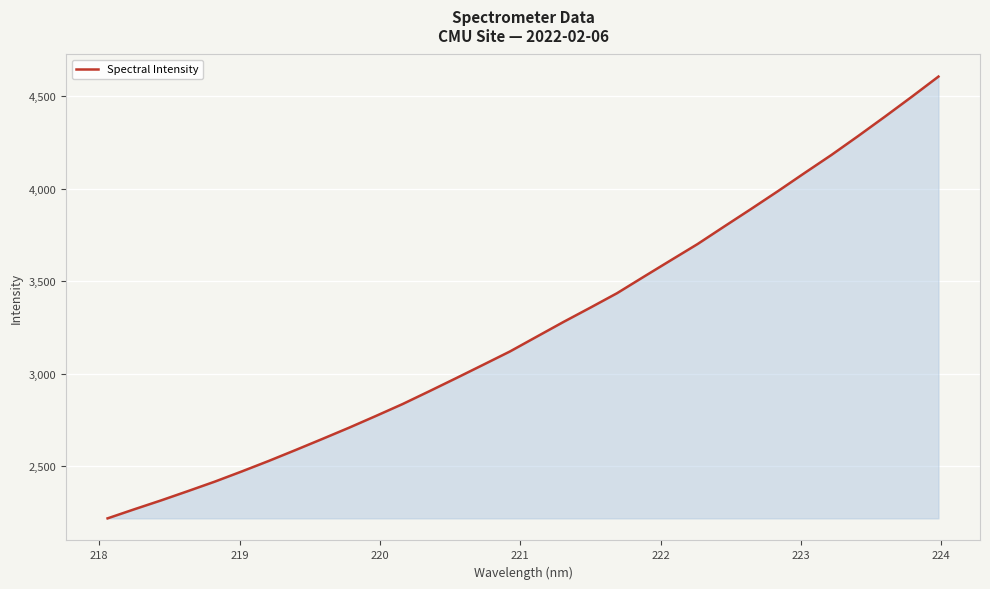

How many lines are shown in the chart?

1